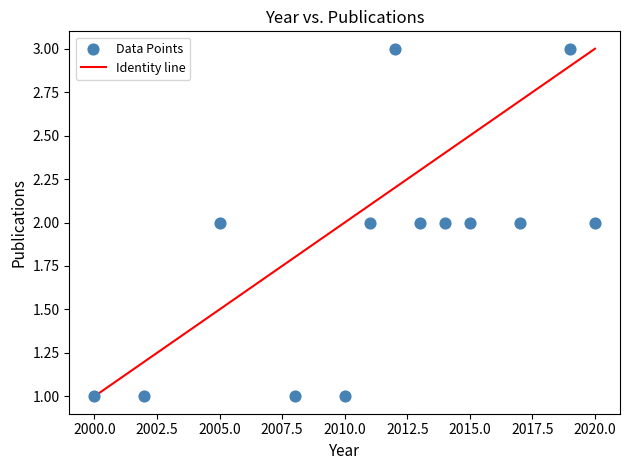

What is the range of X values (max minus min)?

20